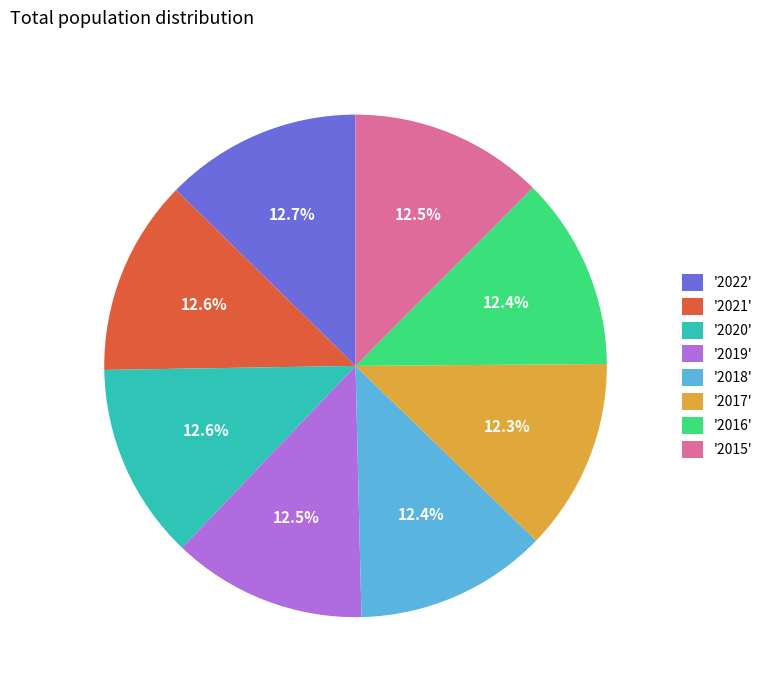

What is the ratio of the value at '2017' to the value at '2016'?

1.0